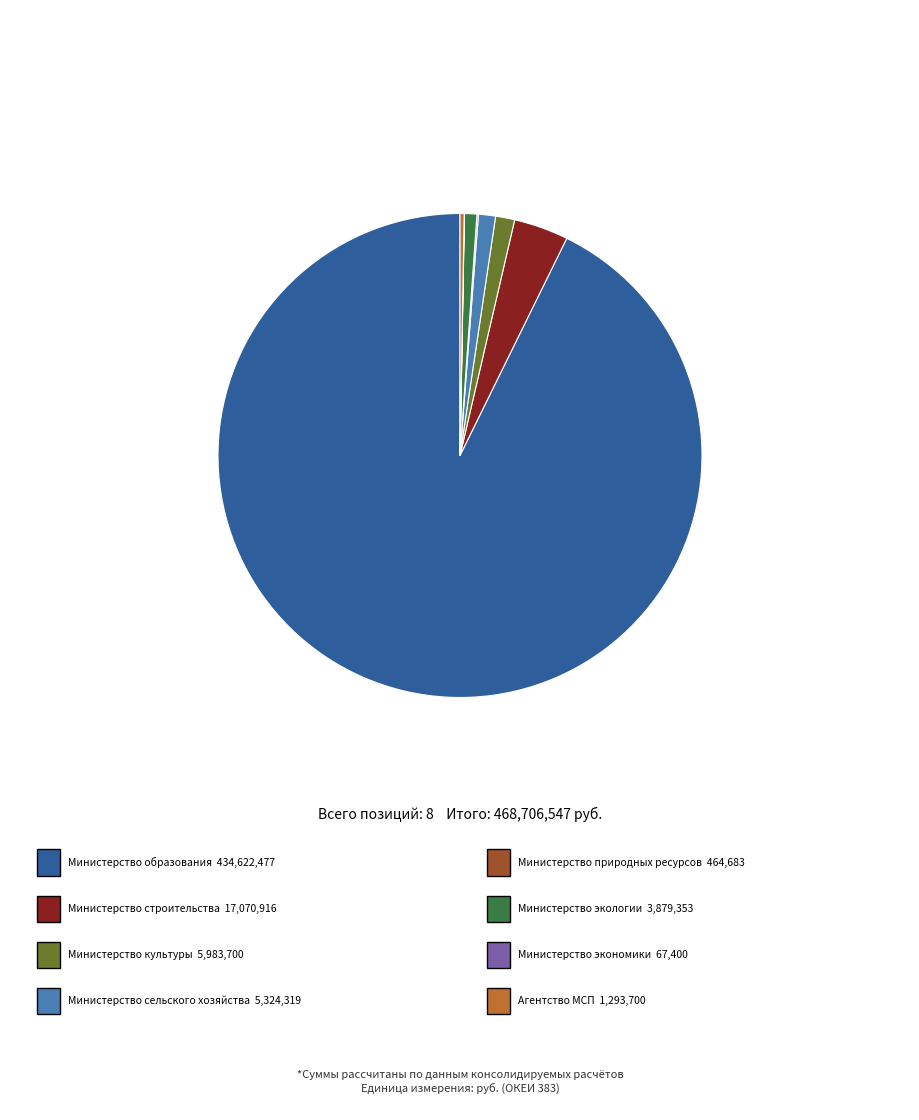

Is there a majority slice in this chart?

Yes